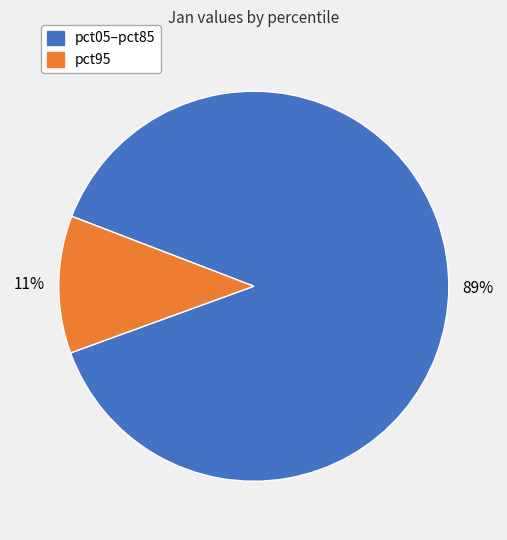

To the nearest percent, what is the average slice percentage?

50%